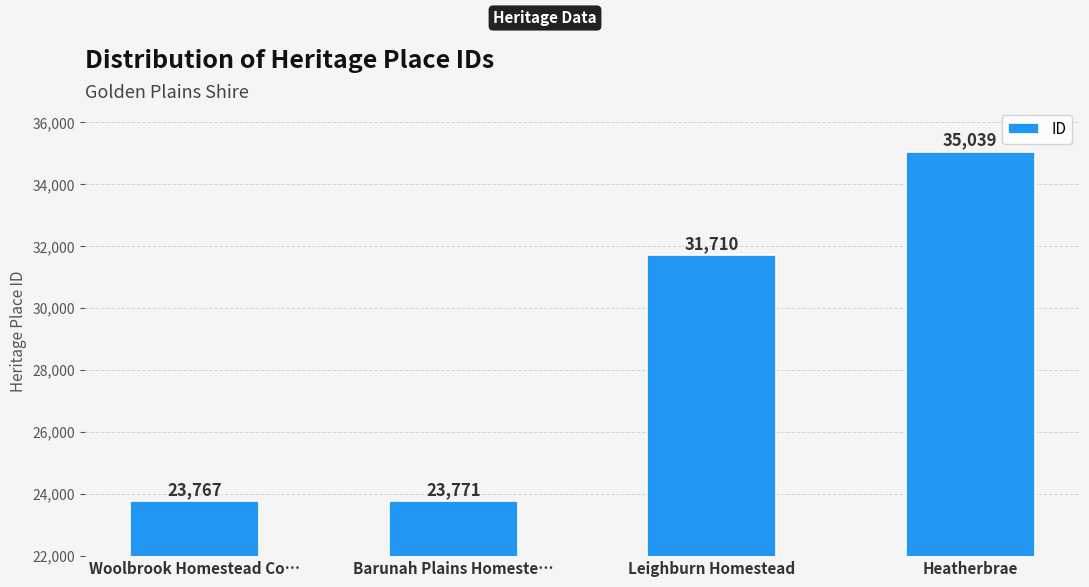

Which label corresponds to the largest value in the chart?

Heatherbrae